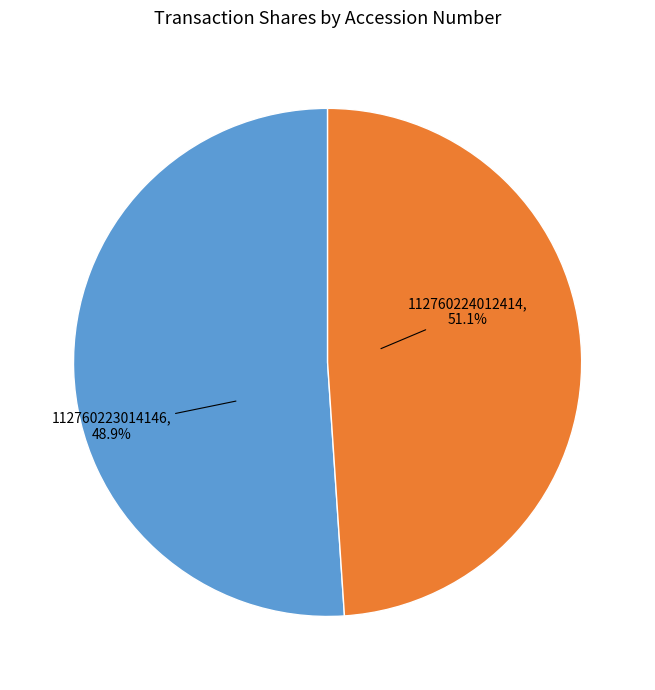

To the nearest percent, what is the combined percentage of 112760223014146 and 112760224012414?

100%